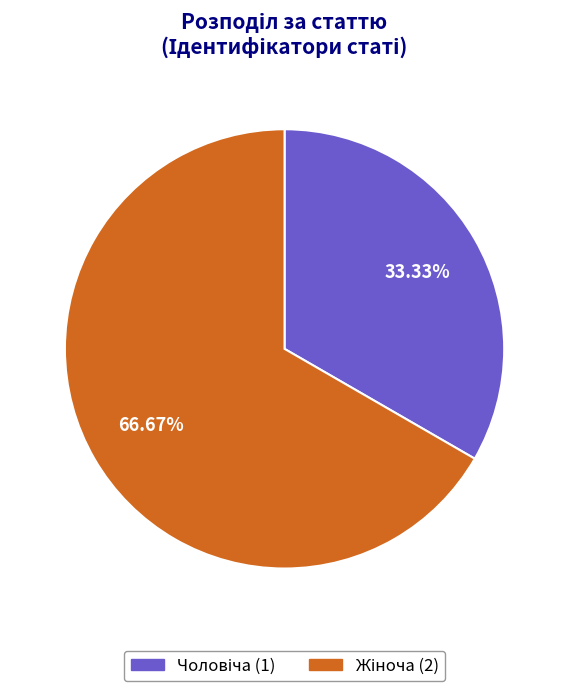

Is there any slice that represents more than half of the pie?

Yes